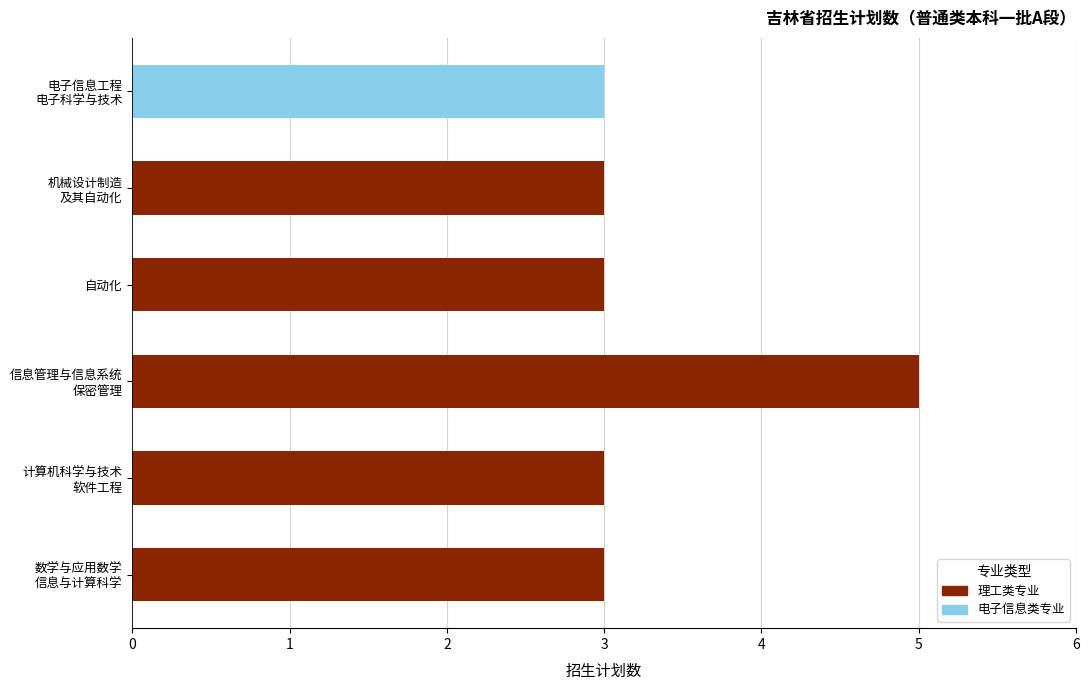

Approximately how many times larger is the value at 电子信息工程 电子科学与技术 compared to 计算机科学与技术 软件工程?

1.0